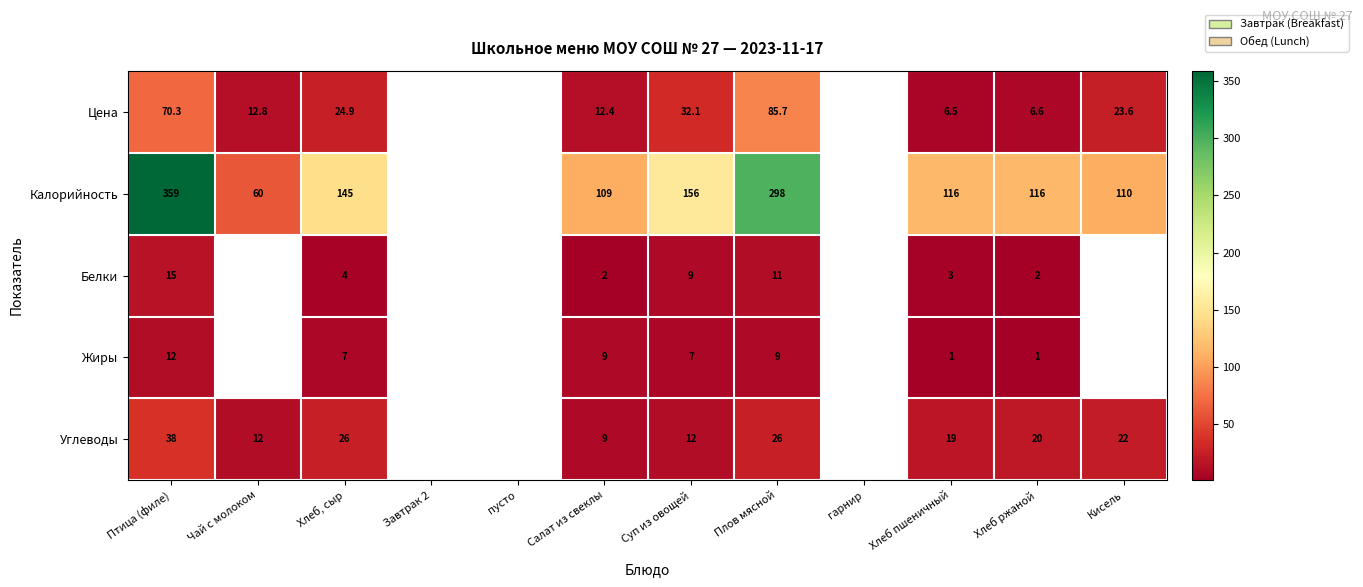

What is the total value across all series at Суп из овощей?

216.1